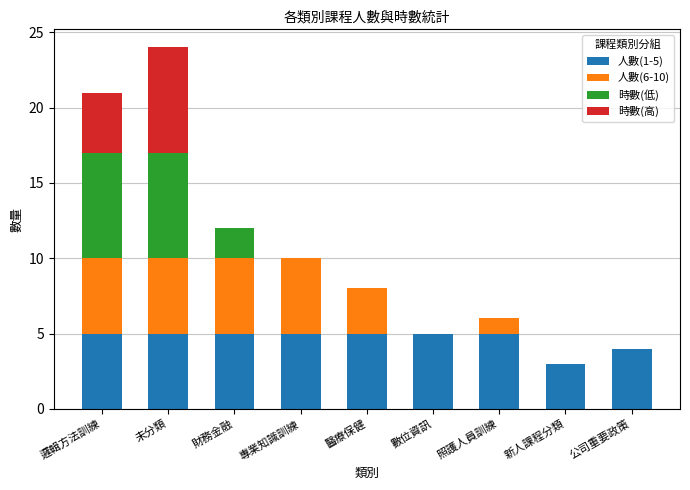

What is the total value across all series at 專業知識訓練?

10